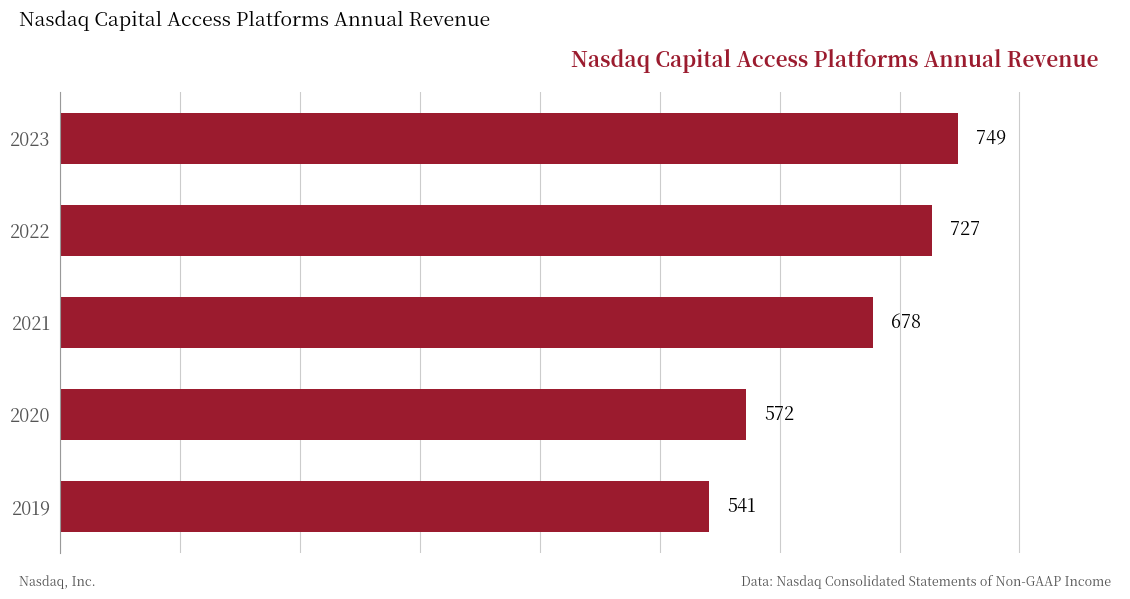

List the labels in order of value, largest first.

2023, 2022, 2021, 2020, 2019